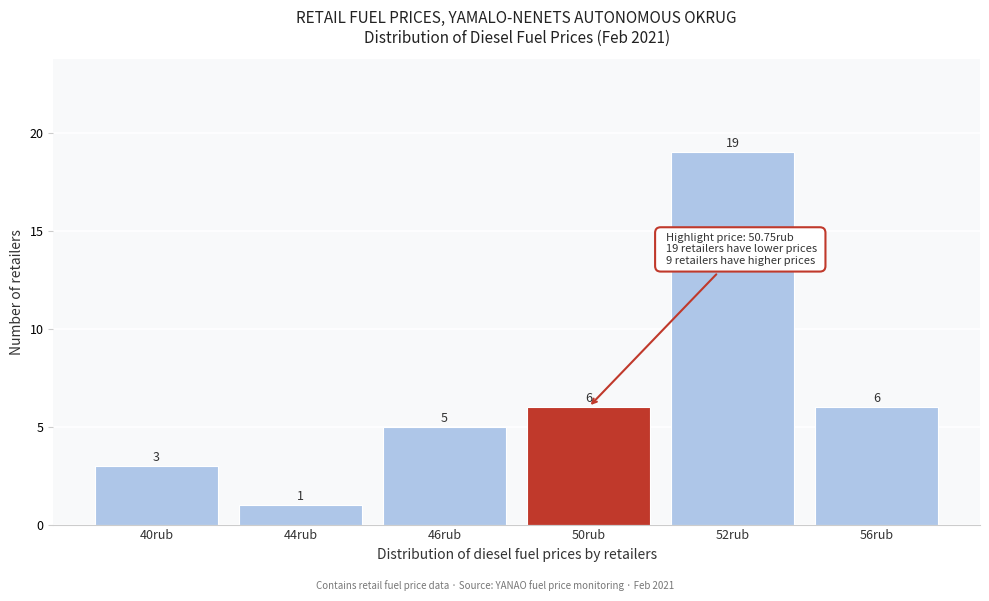

Reading left to right, what are all the values shown in this chart?

3	1	5	6	19	6